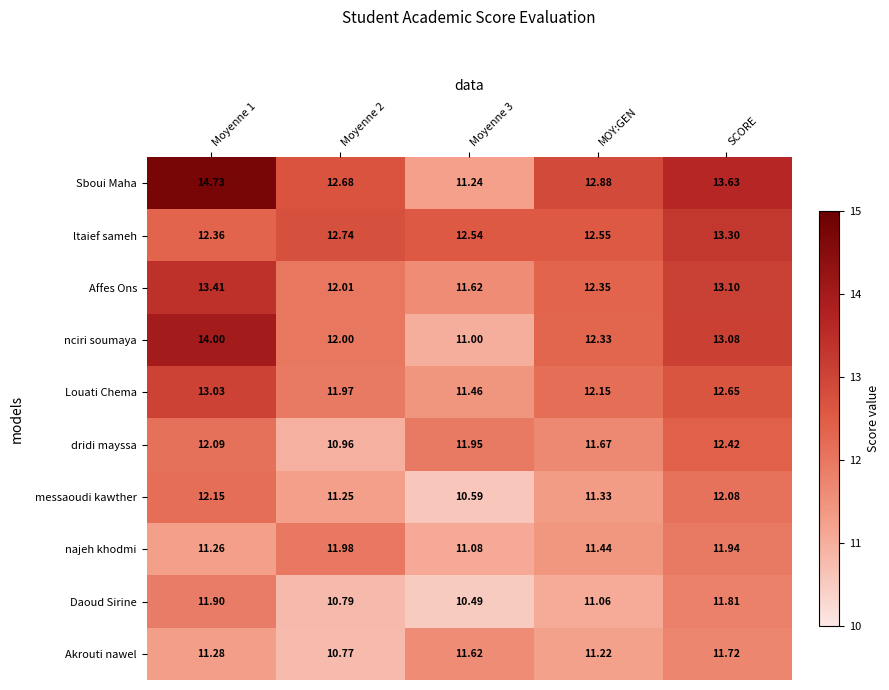

List the series in order of their peak value, lowest first.

Akrouti nawel, Daoud Sirine, najeh khodmi, messaoudi kawther, dridi mayssa, Louati Chema, ltaief sameh, Affes Ons, nciri soumaya, Sboui Maha